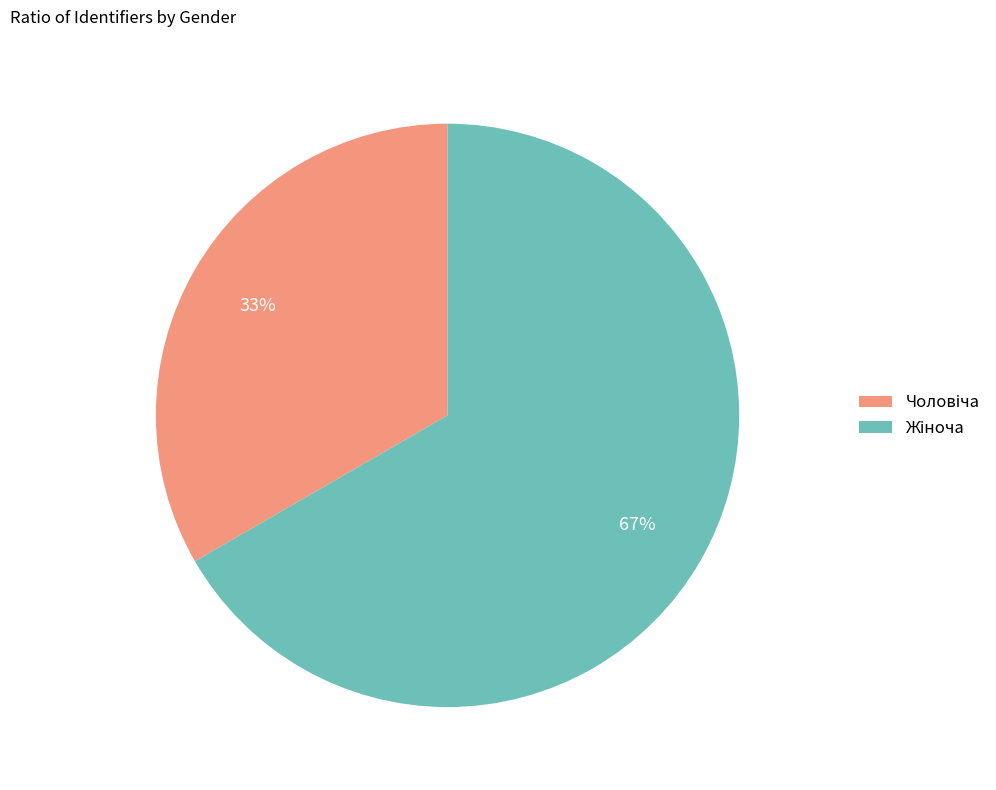

Is there a majority slice in this chart?

Yes